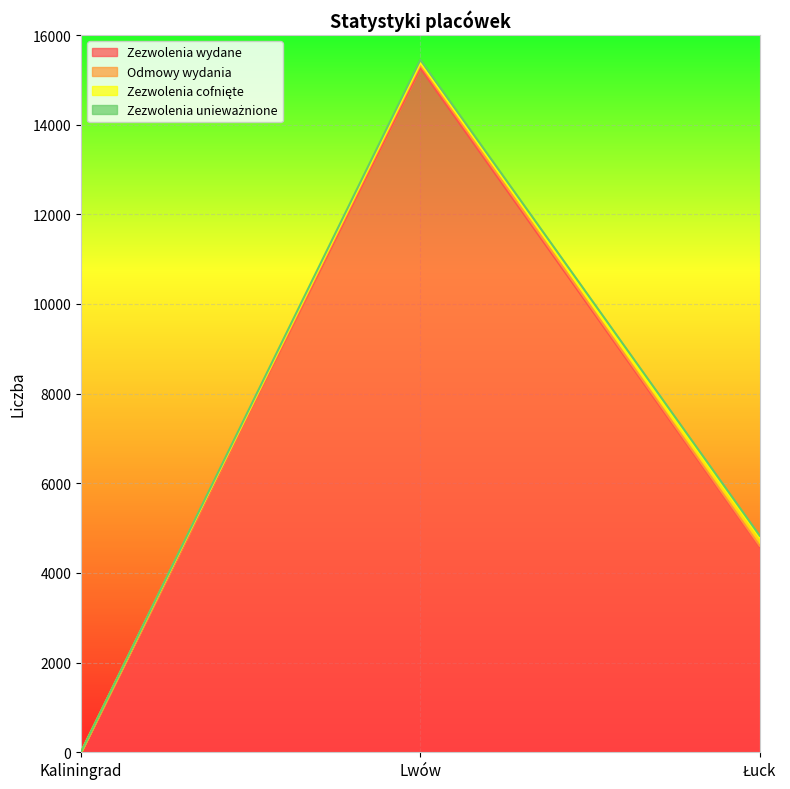

Does the chart display data point markers on the line(s)?

No